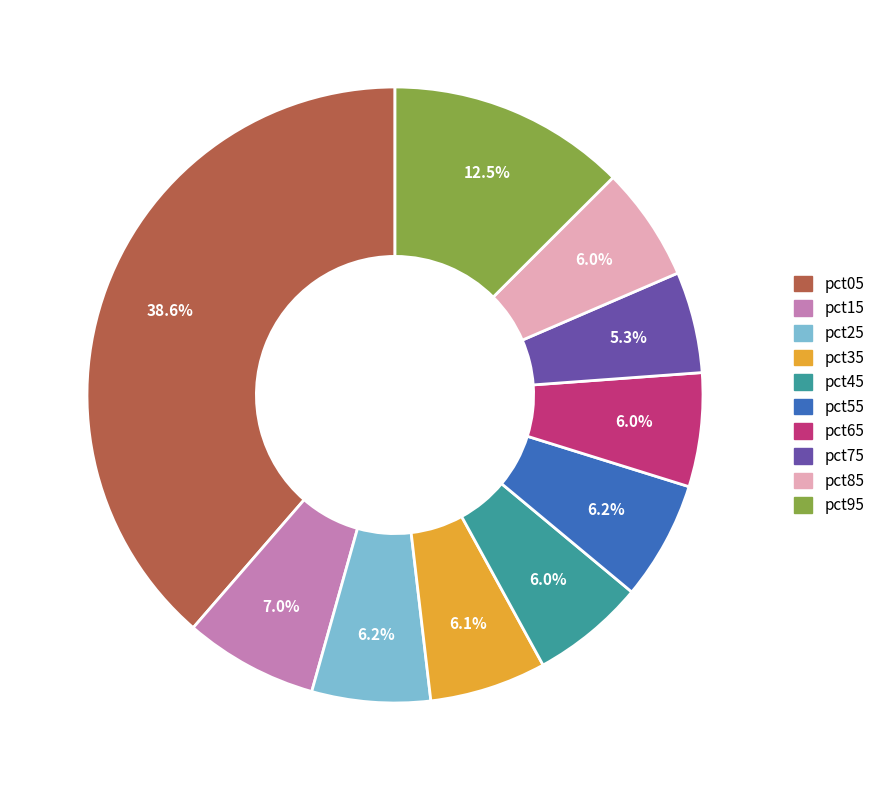

Which category has the biggest portion of the pie?

pct05